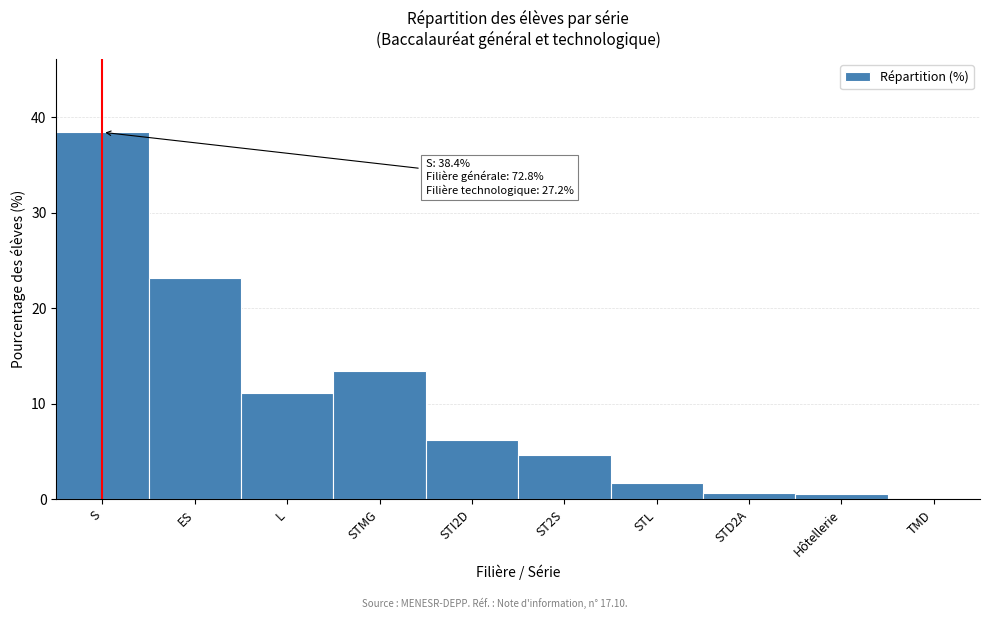

What is the sum of all values?

100.0